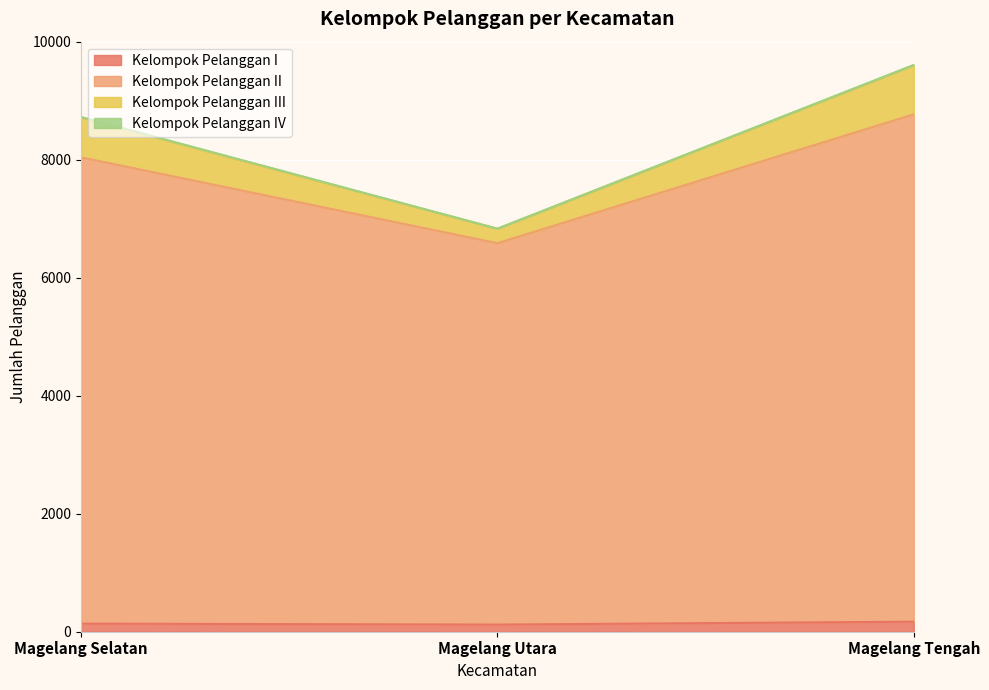

The Kelompok Pelanggan I series shows 121 at Magelang Utara. True or false?

True